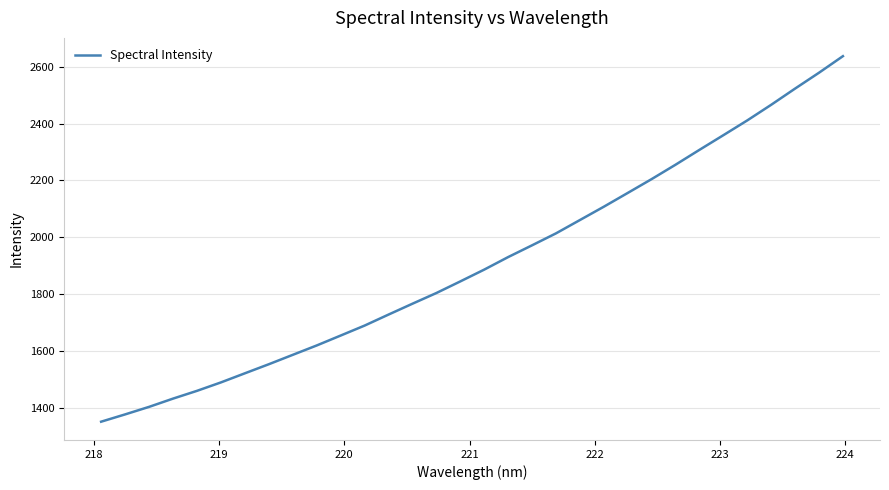

What is the greatest value displayed?

2637.9